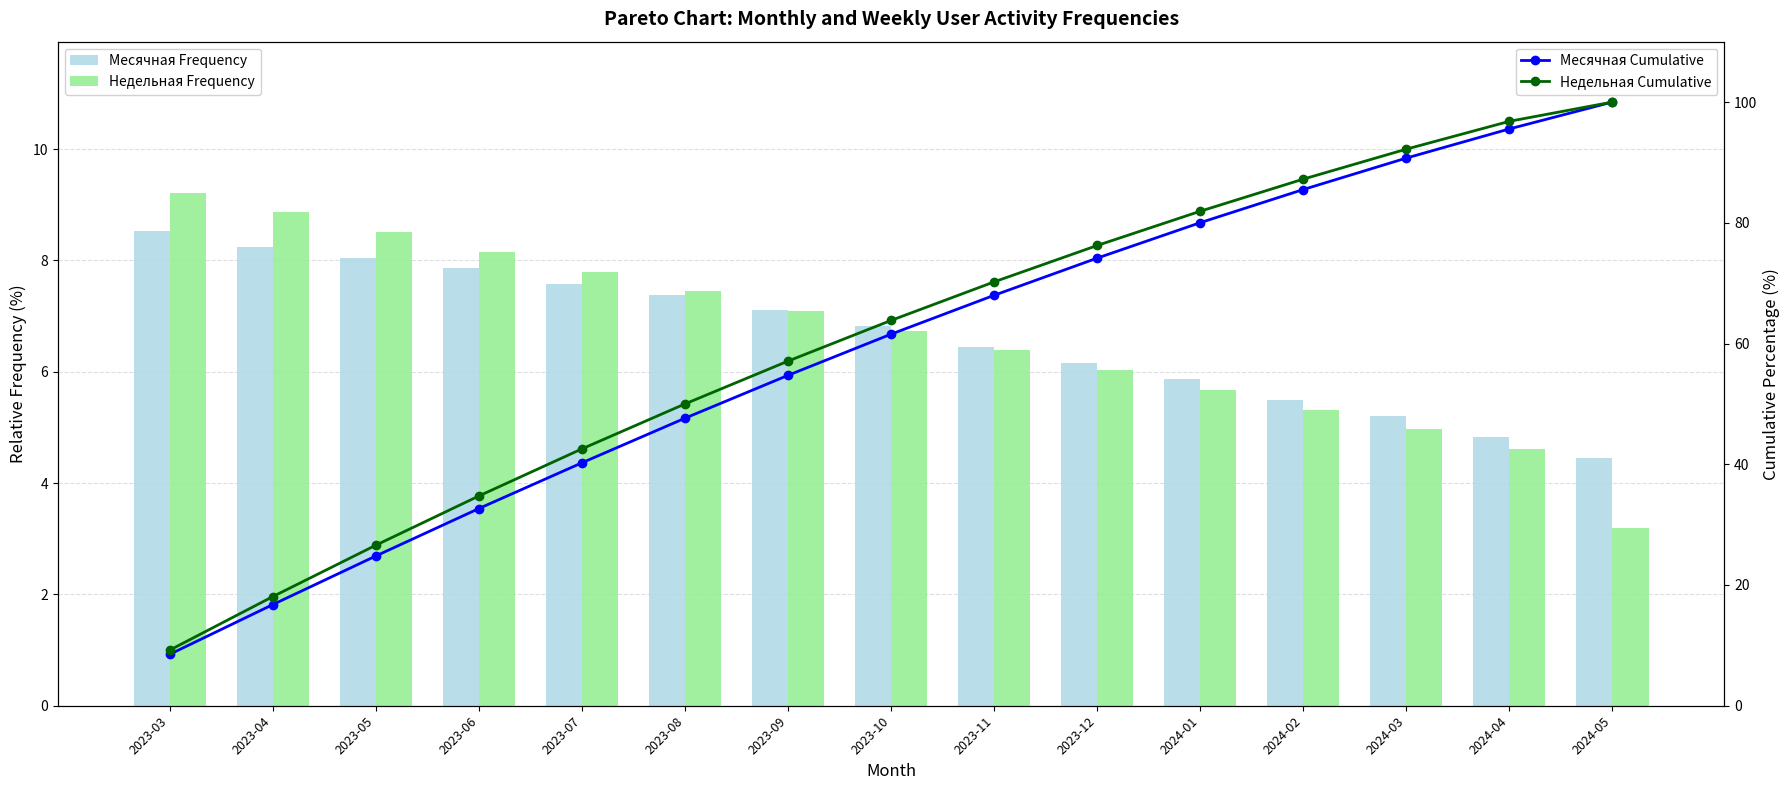

What is the difference between the highest and lowest values at 2024-01?

76.2